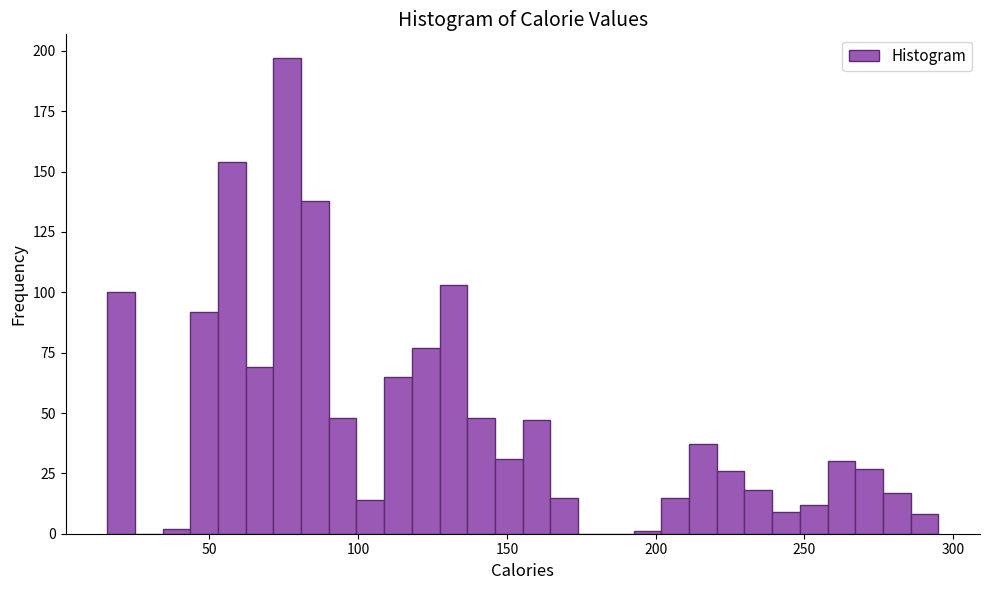

Read against the x-axis, roughly where is the centre of the tallest bar?

75